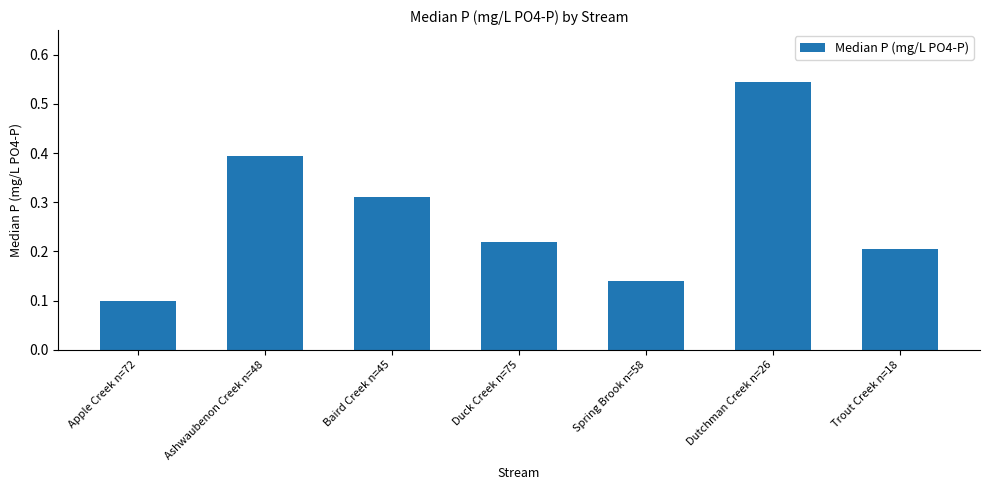

Does the chart contain stacked bars?

No